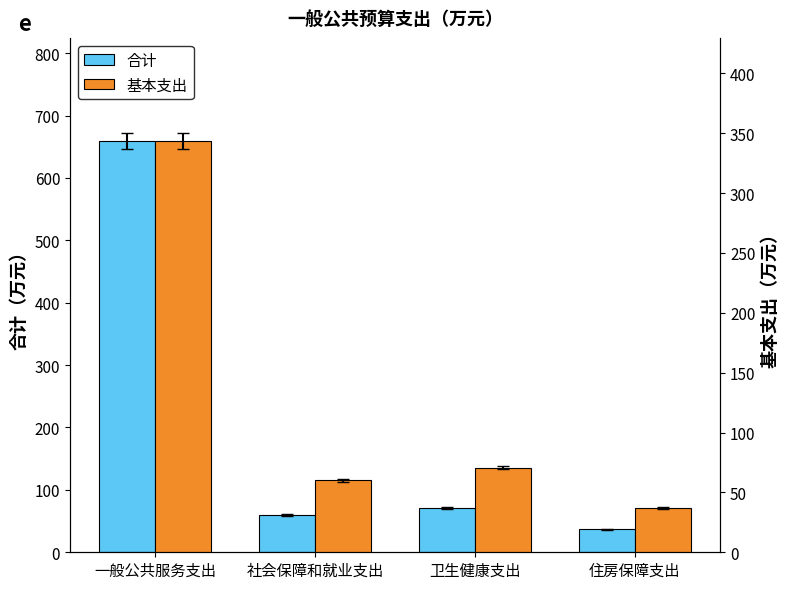

Reading left to right, extract all data points from this chart.

合计: 一般公共服务支出=659.5	社会保障和就业支出=60.1	卫生健康支出=70.8	住房保障支出=37.1
基本支出: 一般公共服务支出=343.7	社会保障和就业支出=60.1	卫生健康支出=70.8	住房保障支出=37.1